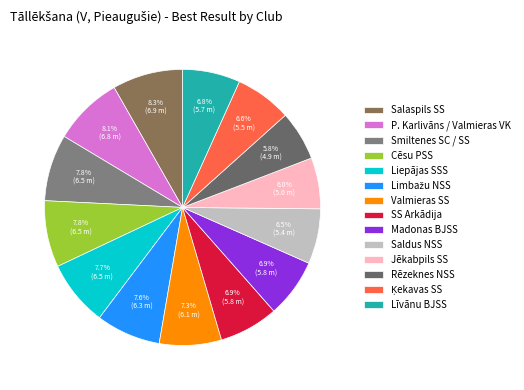

Approximately how many times larger is the value at Madonas BJSS compared to P. Karlivāns / Valmieras VK?

0.8